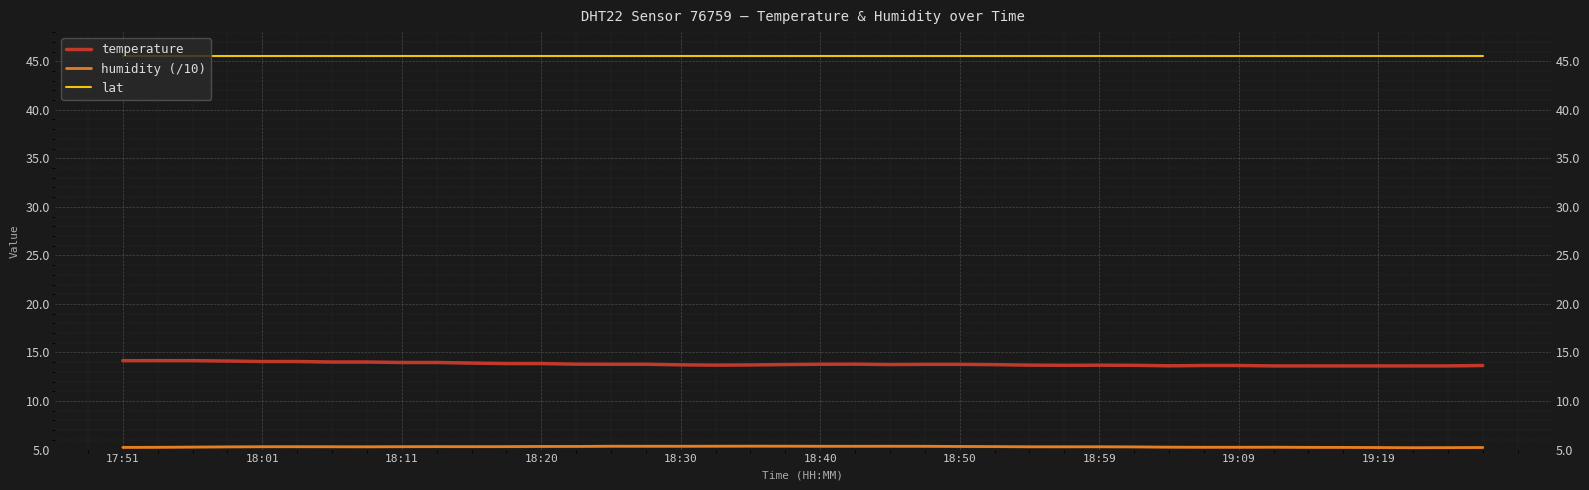

Which series has the largest total across all categories?

lat